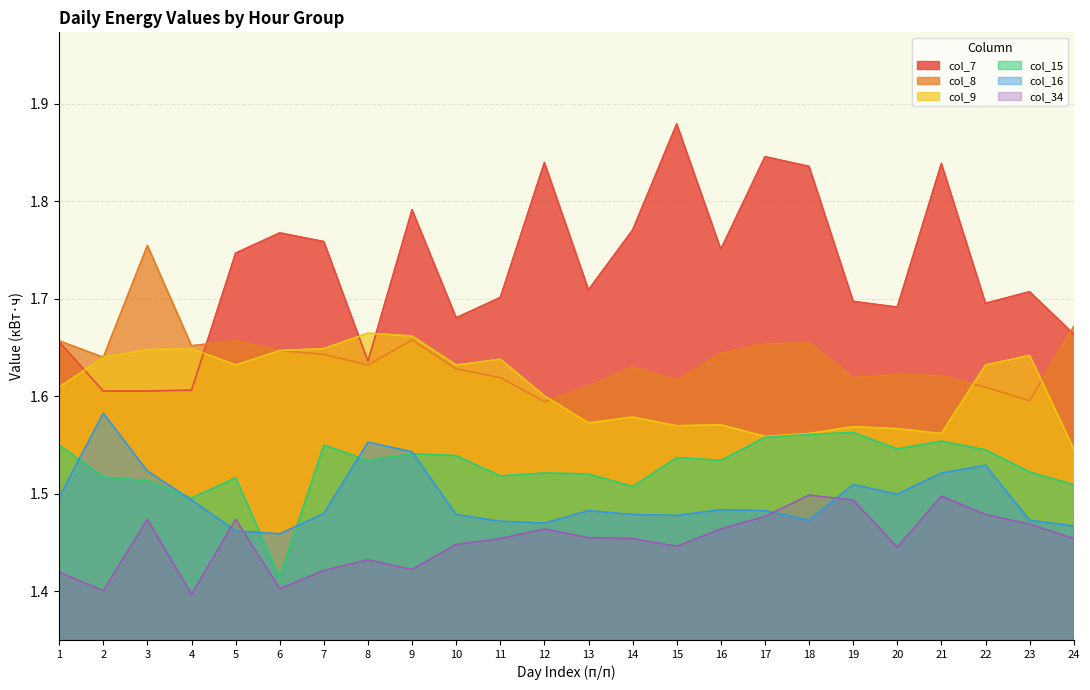

What is the spread (max minus min) of values at 5?

0.3